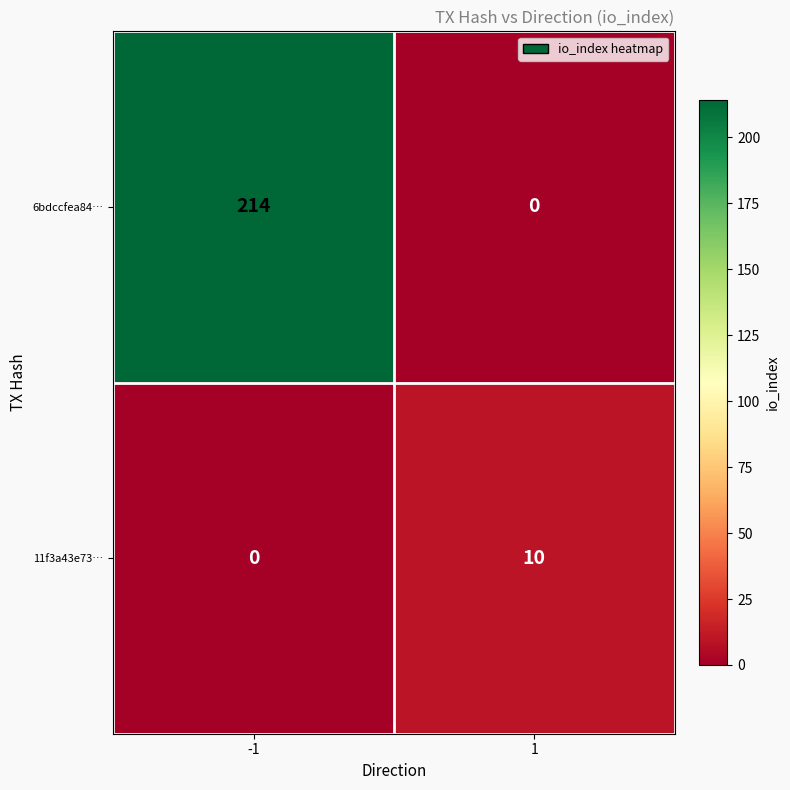

What is the difference between the 11f3a43e73… values at 1 and -1?

10